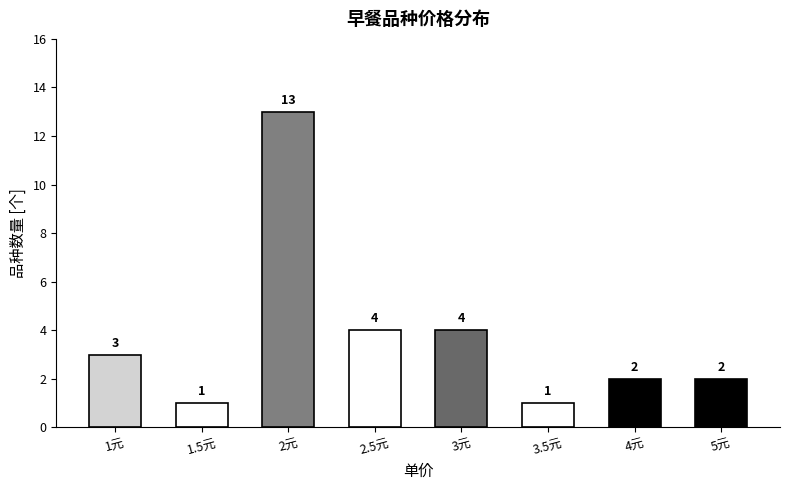

What is the sum of all values?

30